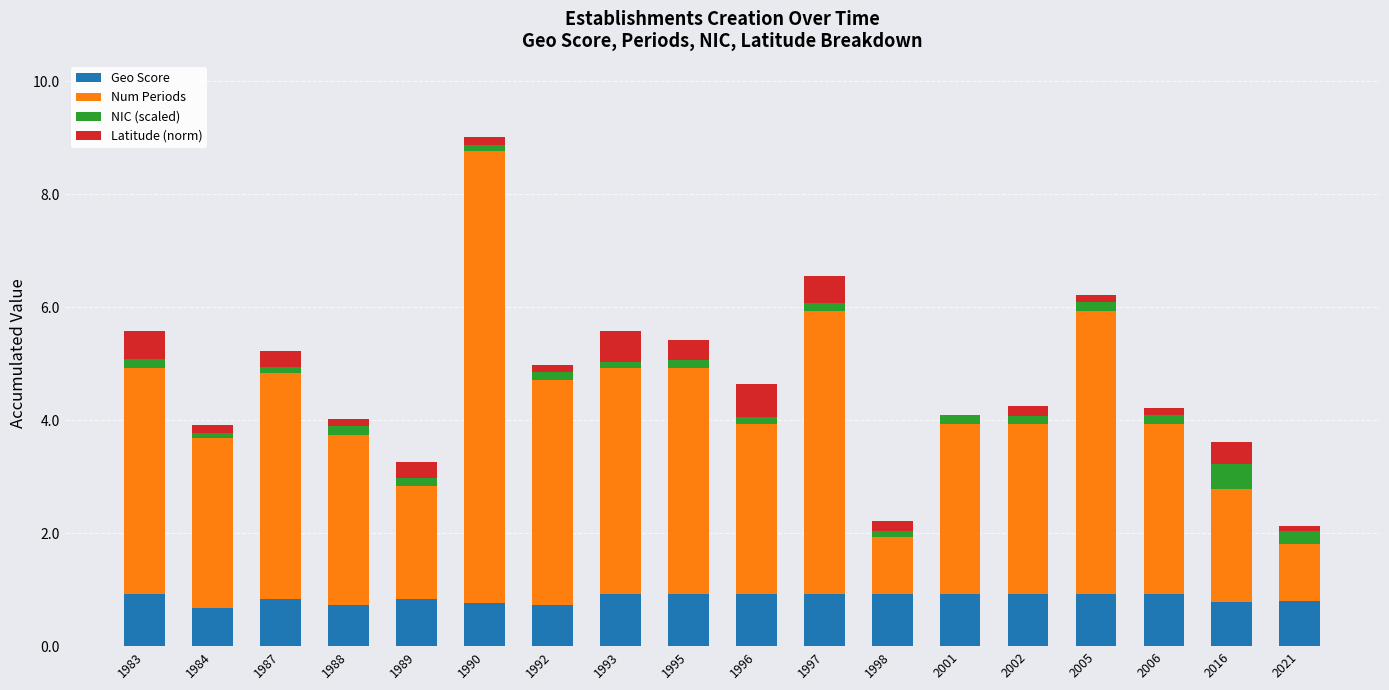

At which category is the sum across all series the highest?

1990